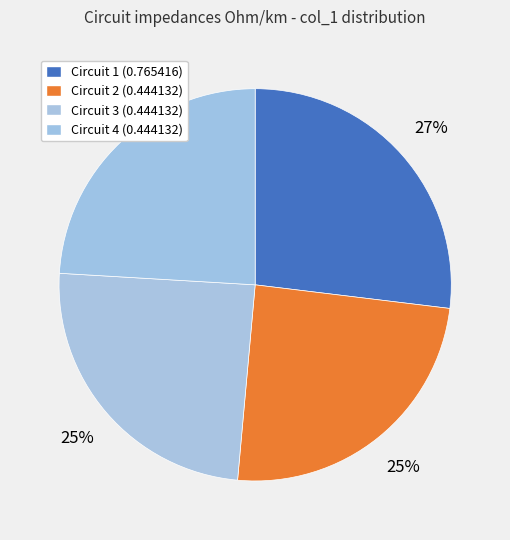

To the nearest percent, what portion does Circuit 2 (0.444132) represent?

25%